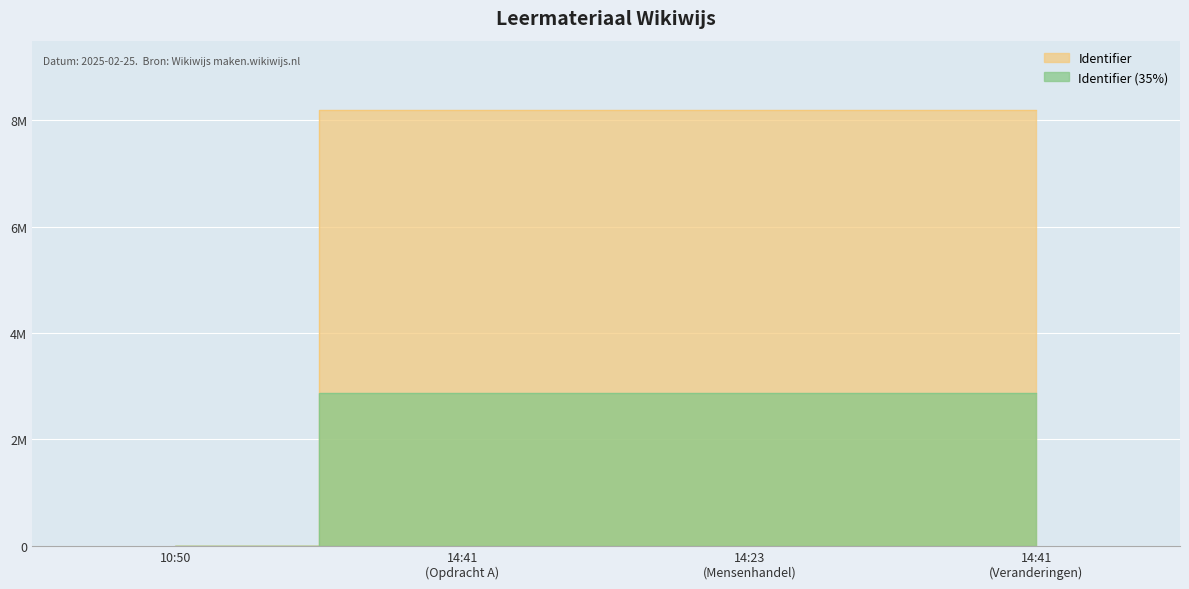

At which label does the data first exceed 2868119?

14:23 (Mensenhandel)